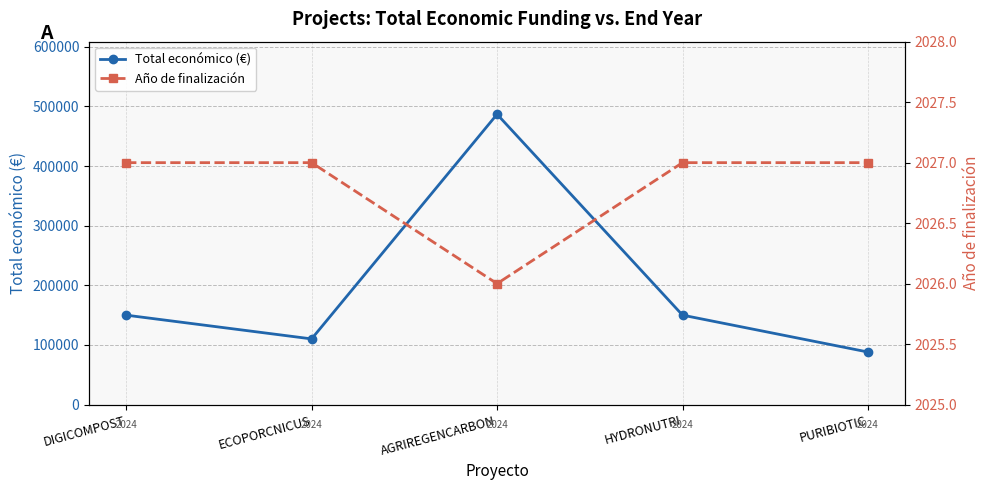

True or false: Total económico (€) and Año de finalización intersect in this chart.

False